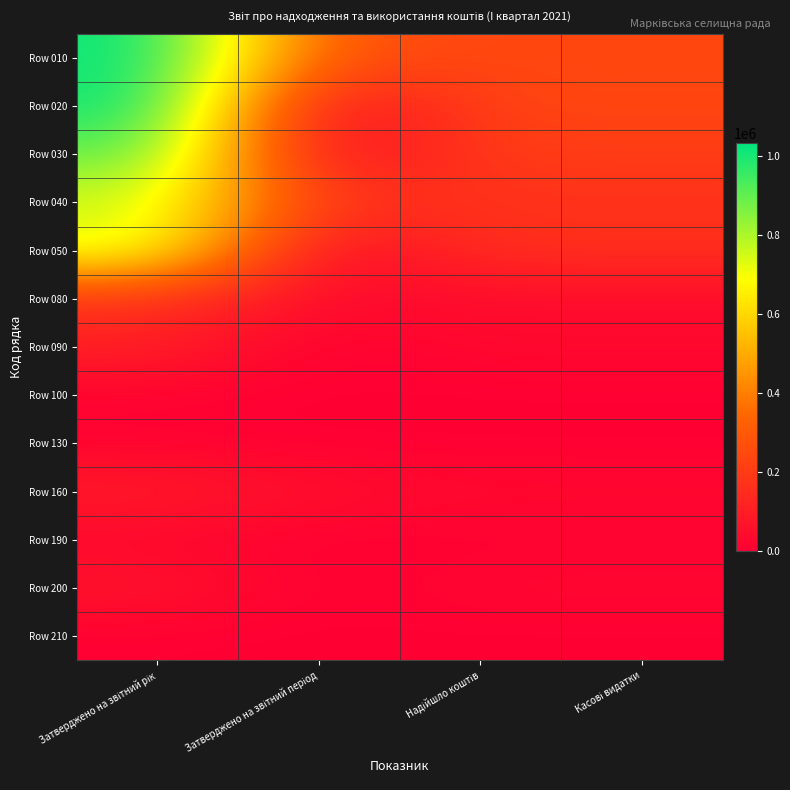

What is the total value across all series at Касові видатки?

1141882.6